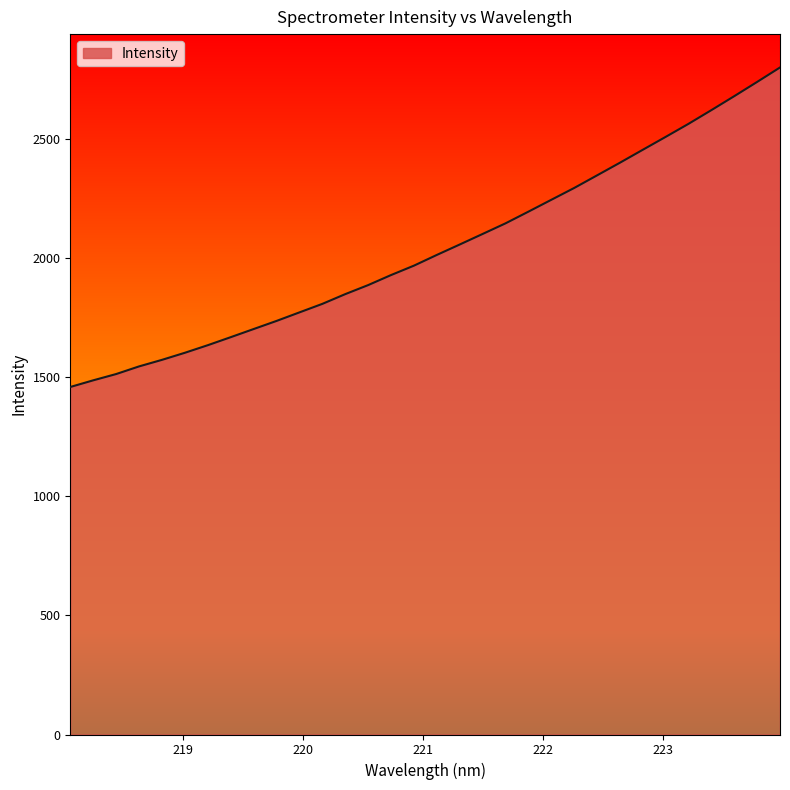

What is the difference between the maximum and minimum values?

1341.5